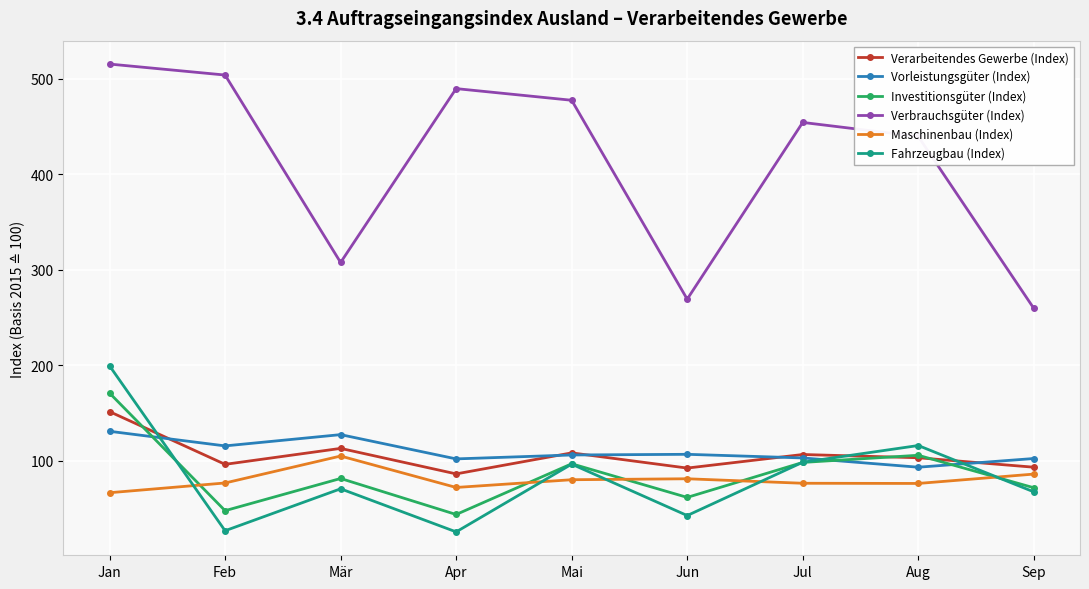

Which series has the largest range (max minus min)?

Verbrauchsgüter (Index)